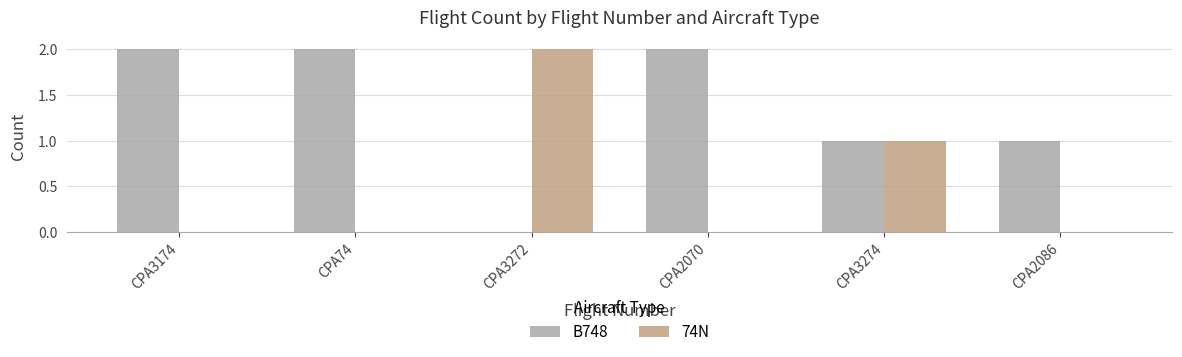

Between CPA74 and CPA2086, which series saw the biggest shift?

B748